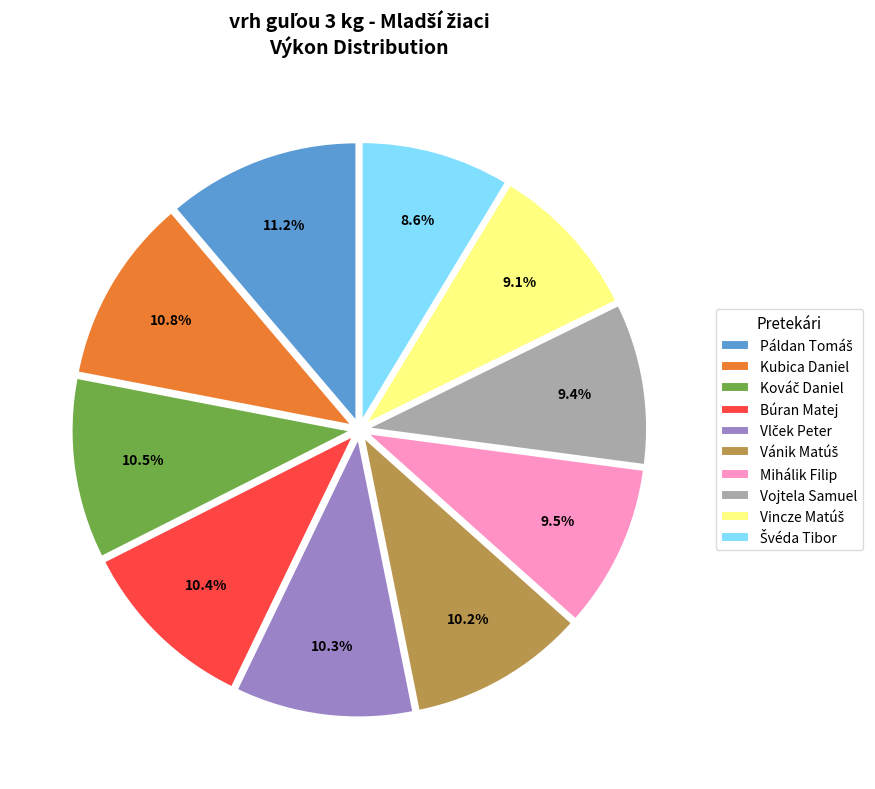

Approximately how many times larger is the value at Mihálik Filip compared to Búran Matej?

0.9